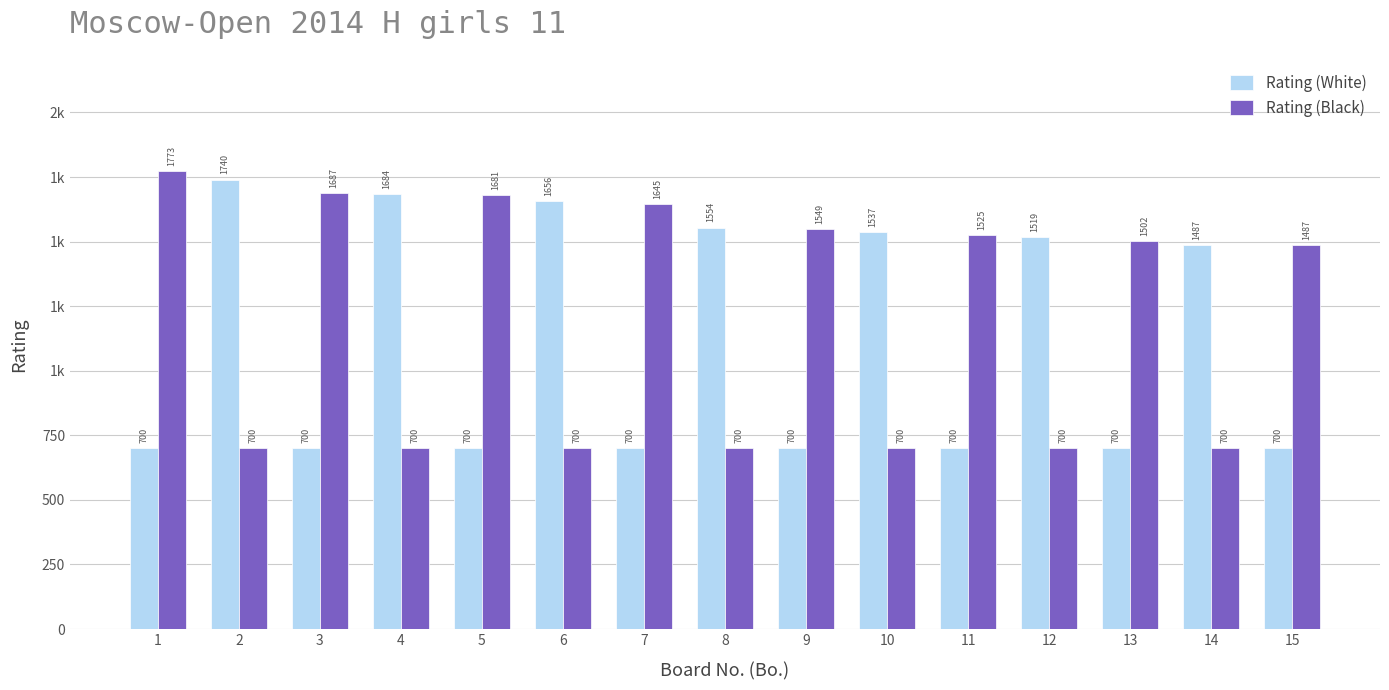

Are the bars grouped side by side (vs. stacked)?

Yes